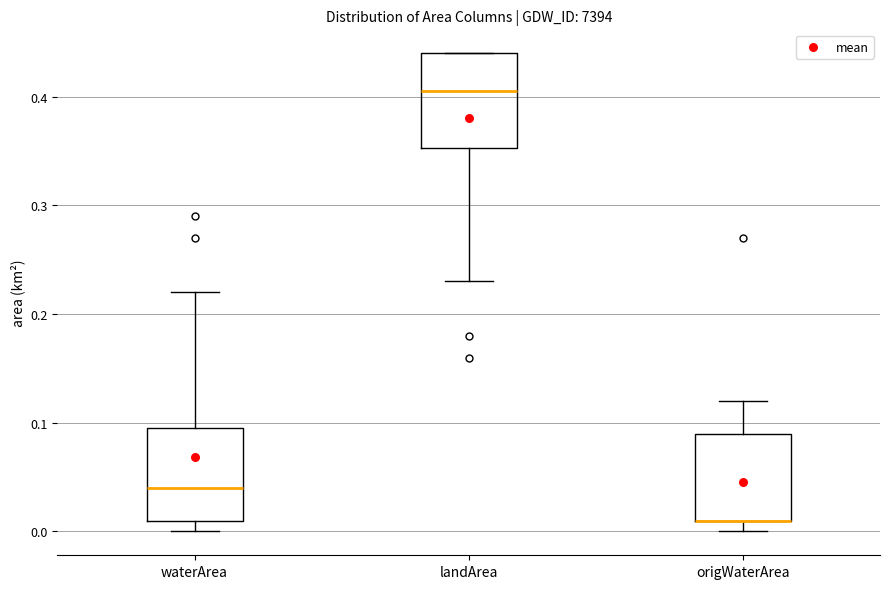

Where is the lower edge of the box for landArea on the y-axis? The values are not printed on the chart, so give them approximately, as read against the axis.

0.35